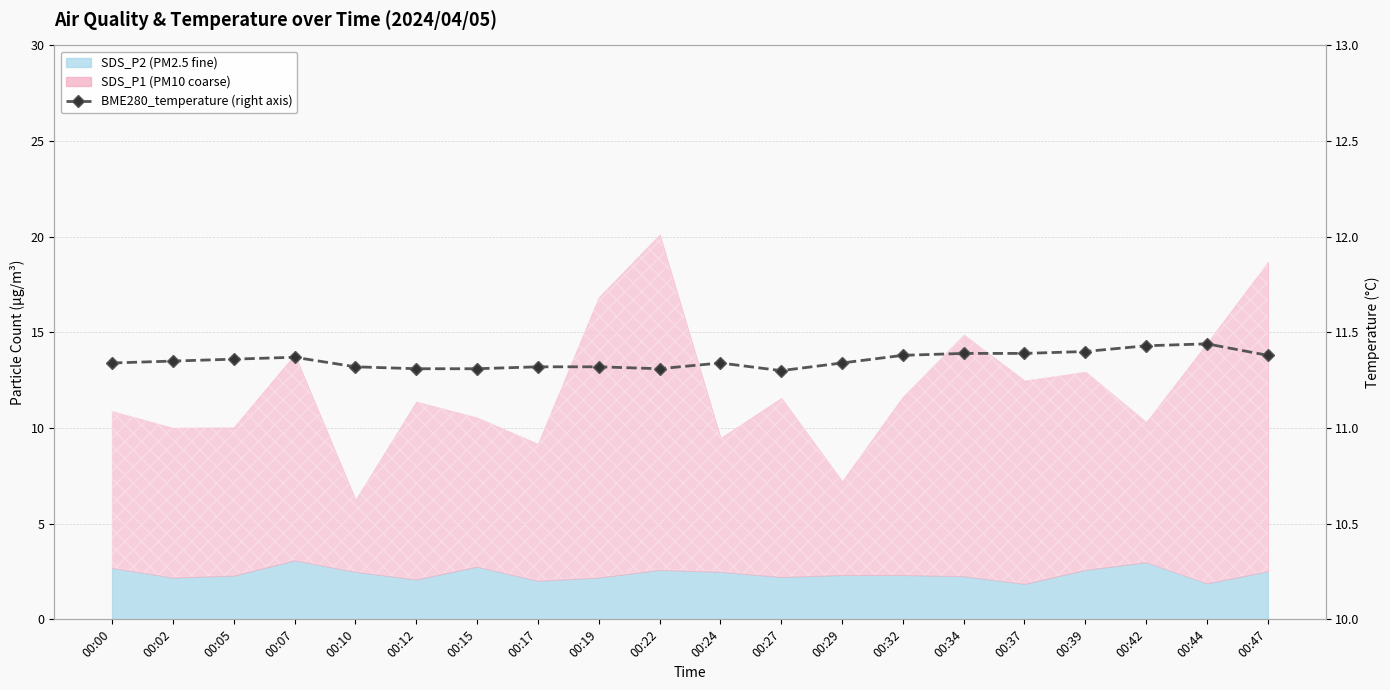

How many interior local valleys (lower than both neighbors) does the data have?

2